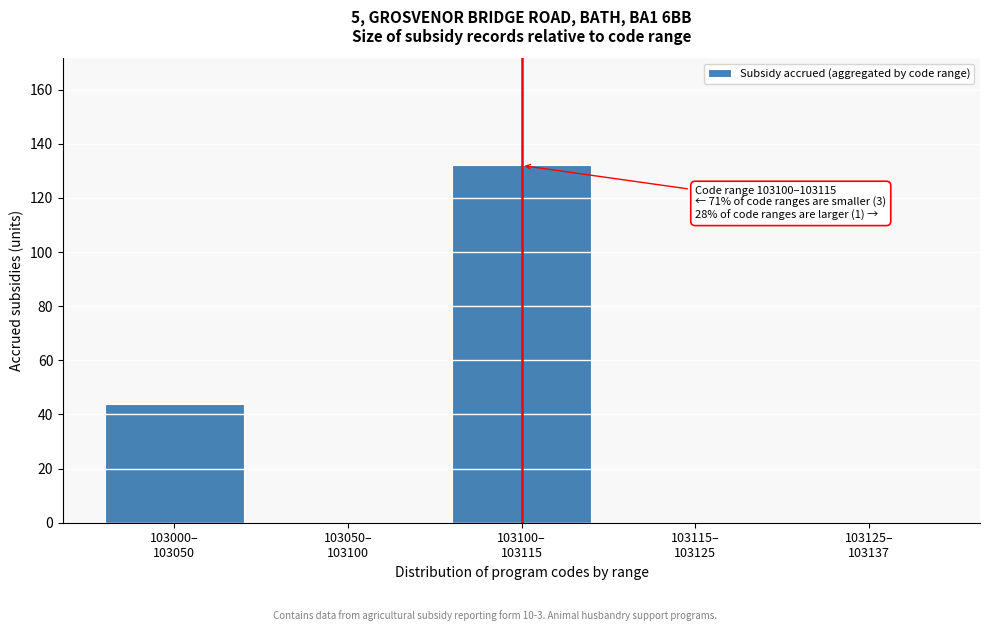

What is the sum of all values?

176